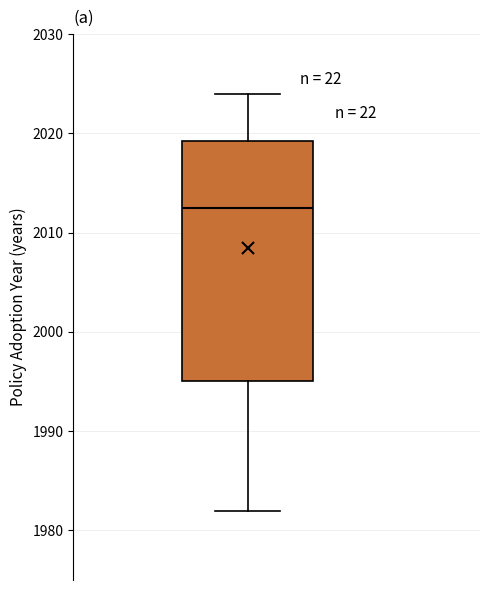

Where does the upper whisker of the box end on the y-axis? The values are not printed on the chart, so give them approximately, as read against the axis.

2024